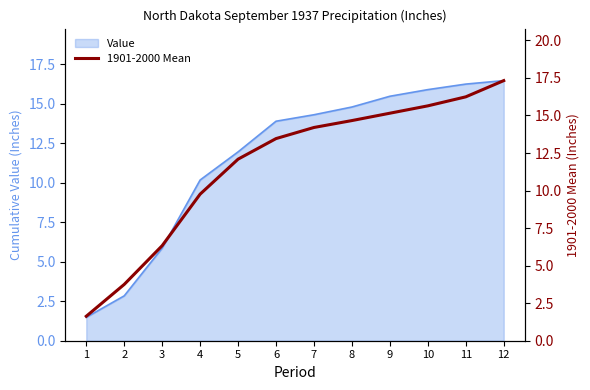

How many categories are shown in the chart?

12